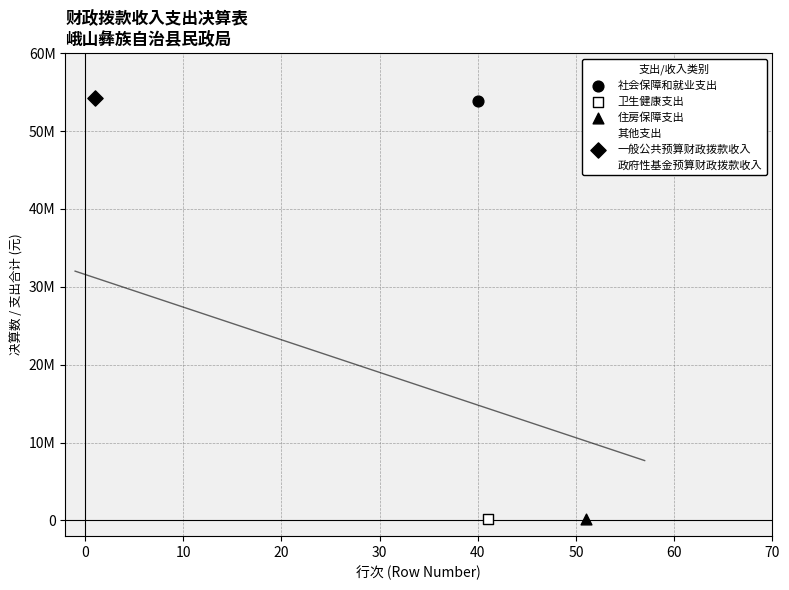

What are all the series names shown in the legend?

社会保障和就业支出, 卫生健康支出, 住房保障支出, 其他支出, 一般公共预算财政拨款收入, 政府性基金预算财政拨款收入